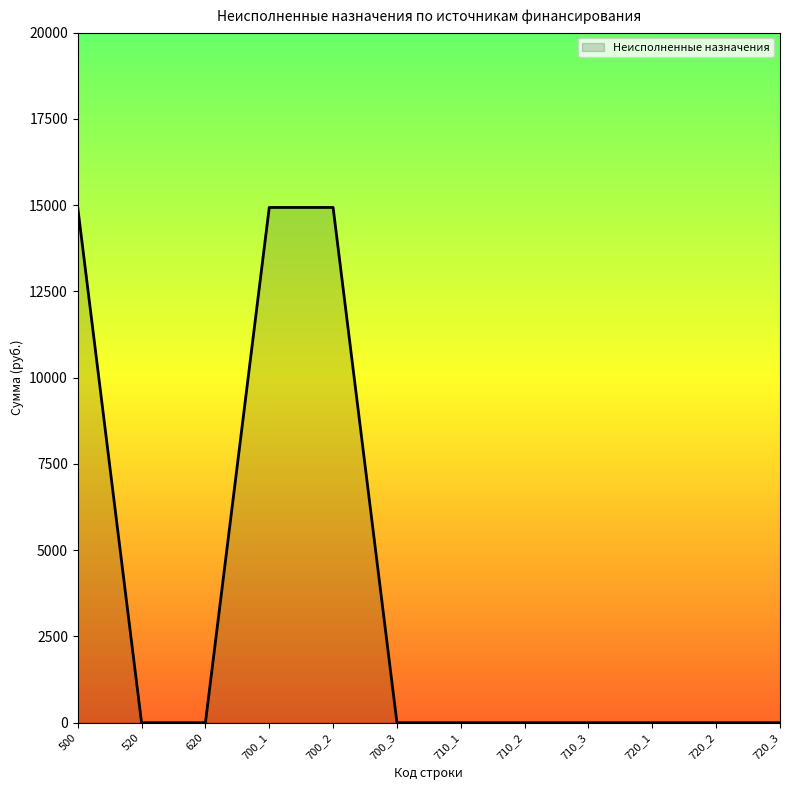

The value at 720_1 is -10058.7. True or false?

False